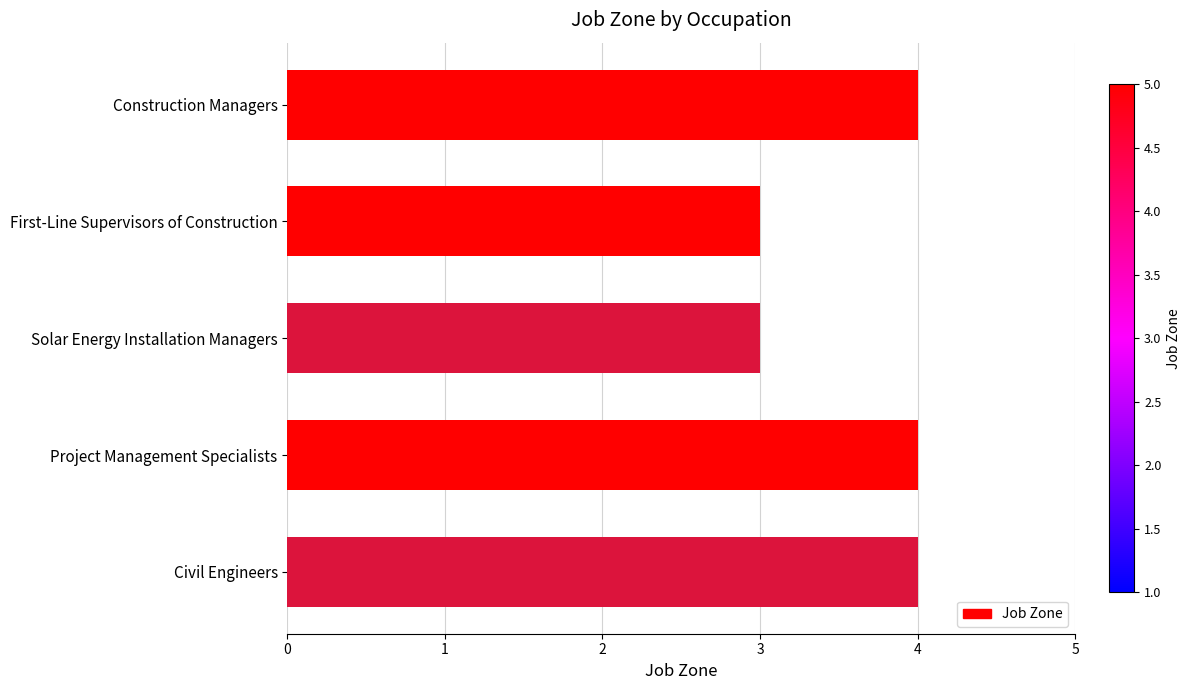

What is the smallest value displayed?

3